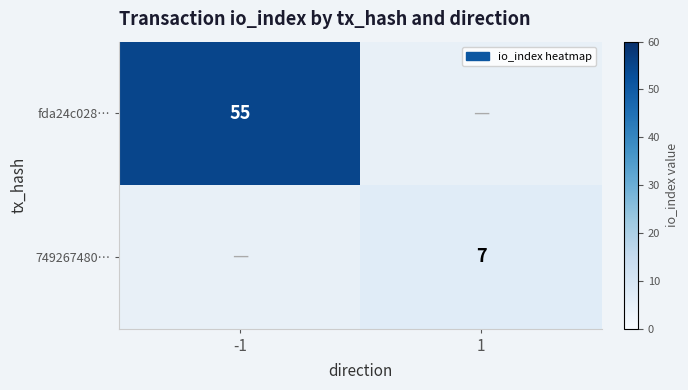

The value of fda24c028… at -1 is 55. True or false?

True